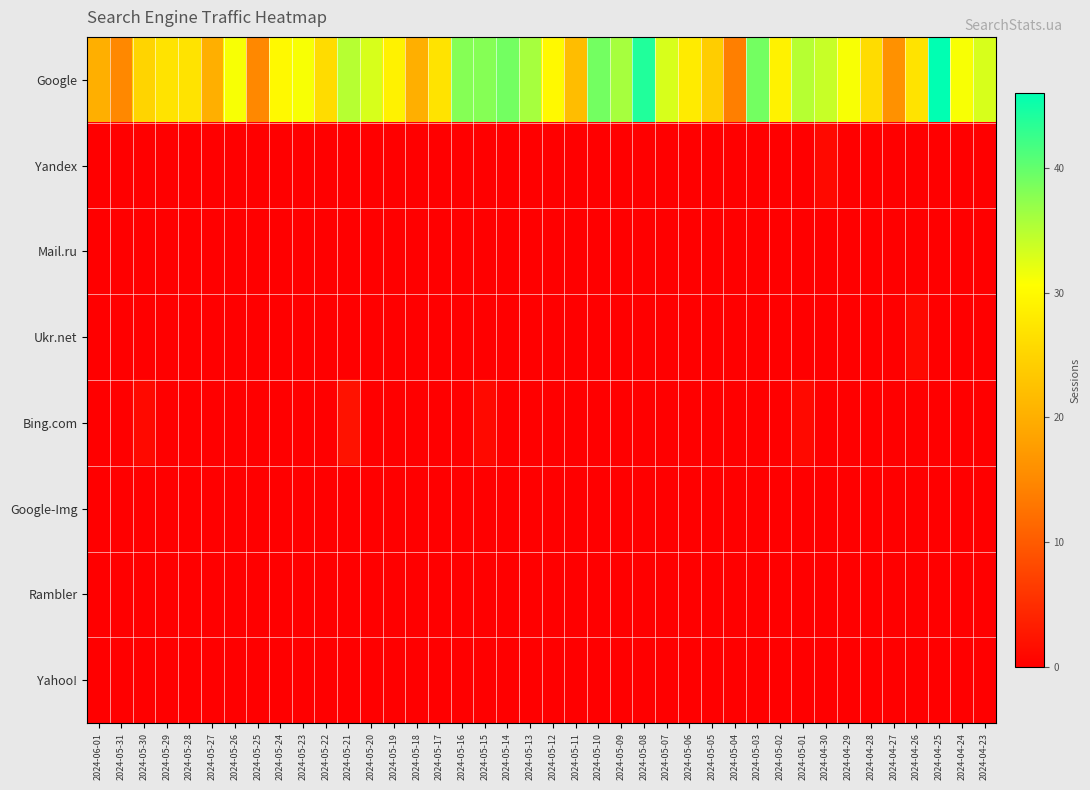

How many distinct data groups are displayed?

8